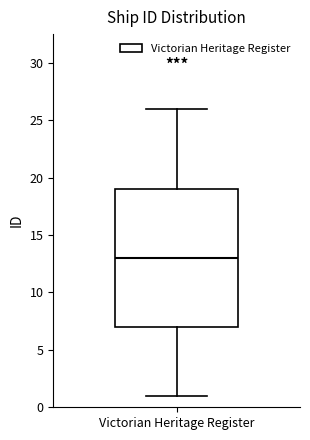

Transcribe this box plot: give where the median line is, the range the box spans, and where the two whiskers end, as read against the y-axis. The values are not printed on the chart, so give them approximately, as read against the axis.

median 13, box 7 to 19, whiskers 1 to 26